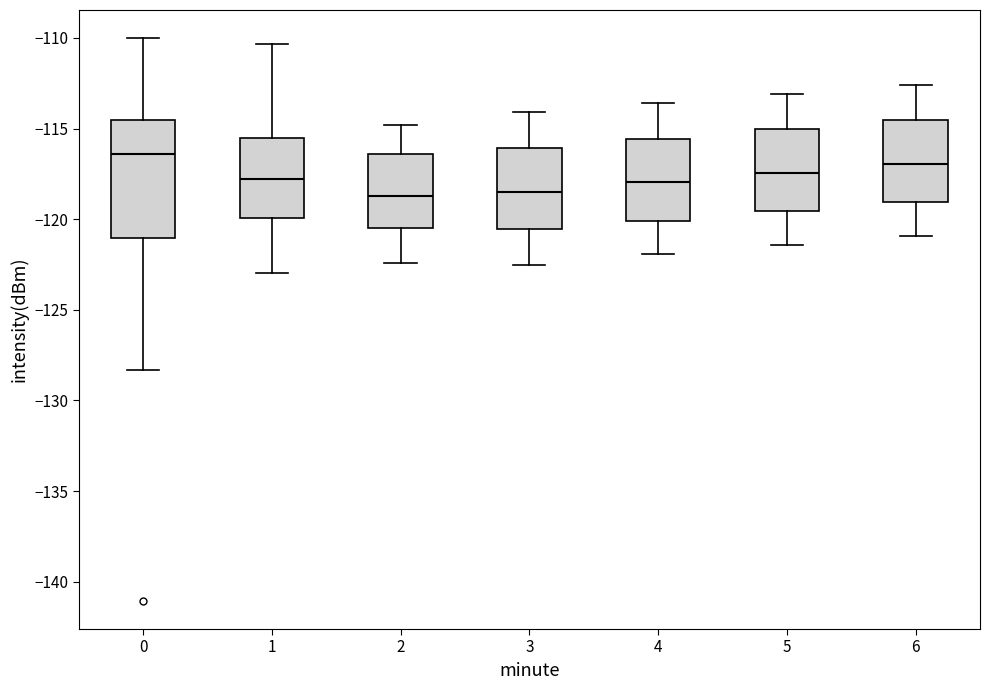

Reading left to right, read every box against the y-axis: the position of its median line, the range the box covers, and the ends of its whiskers. The values are not printed on the chart, so give them approximately, as read against the axis.

0: median -116.5, box -121.0 to -114.5, whiskers -128.5 to -110.0
1: median -118.0, box -120.0 to -115.5, whiskers -123.0 to -110.5
2: median -118.5, box -120.5 to -116.5, whiskers -122.5 to -115.0
3: median -118.5, box -120.5 to -116.0, whiskers -122.5 to -114.0
4: median -118.0, box -120.0 to -115.5, whiskers -122.0 to -113.5
5: median -117.5, box -119.5 to -115.0, whiskers -121.5 to -113.0
6: median -117.0, box -119.0 to -114.5, whiskers -121.0 to -112.5